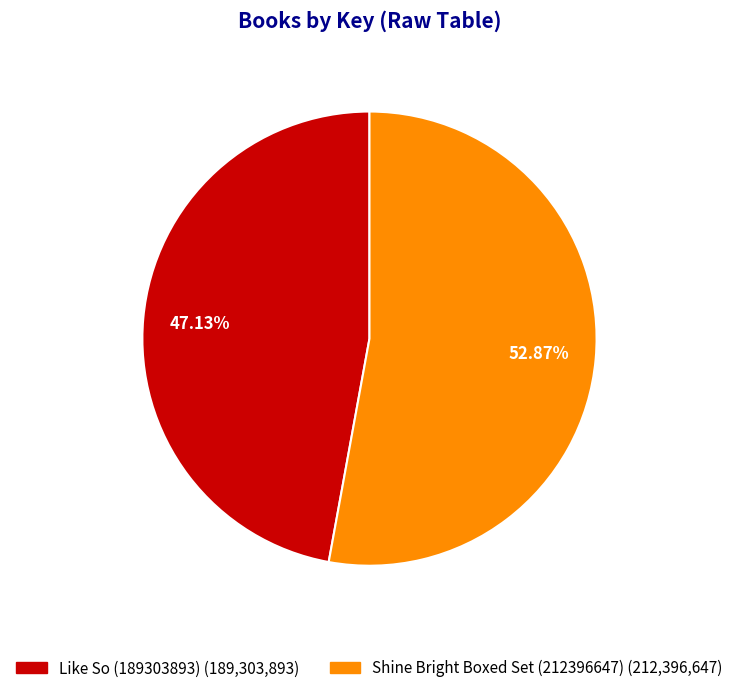

What percentage do Shine Bright Boxed Set (212396647) and Like So (189303893) together represent?

100.0%